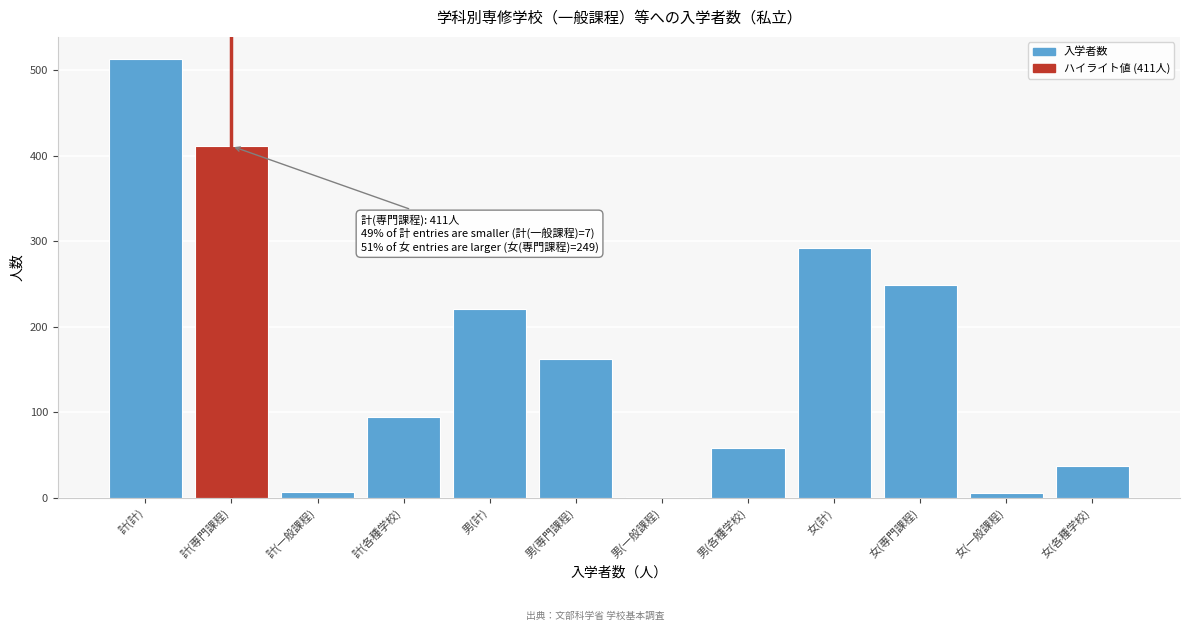

What value does the data have at 男(各種学校)?

58